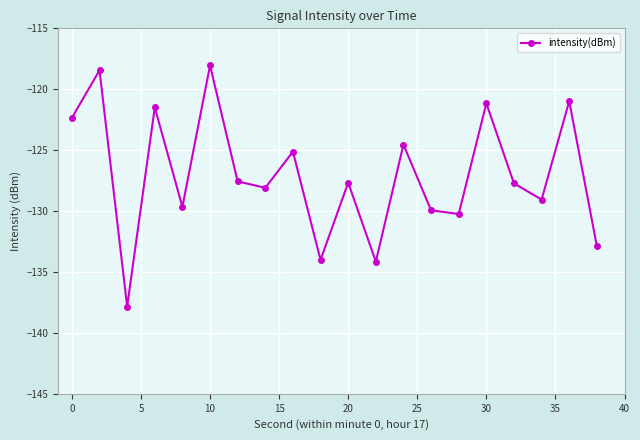

What is the value of the 13th point from the left?

-124.5